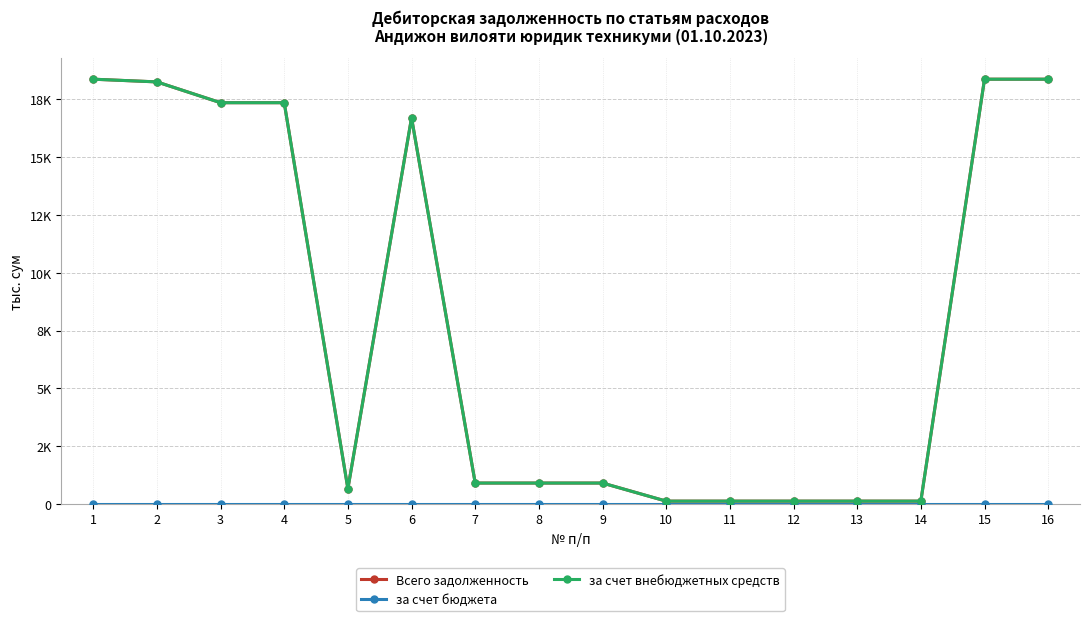

Is this an area chart (filled region under the line)?

No